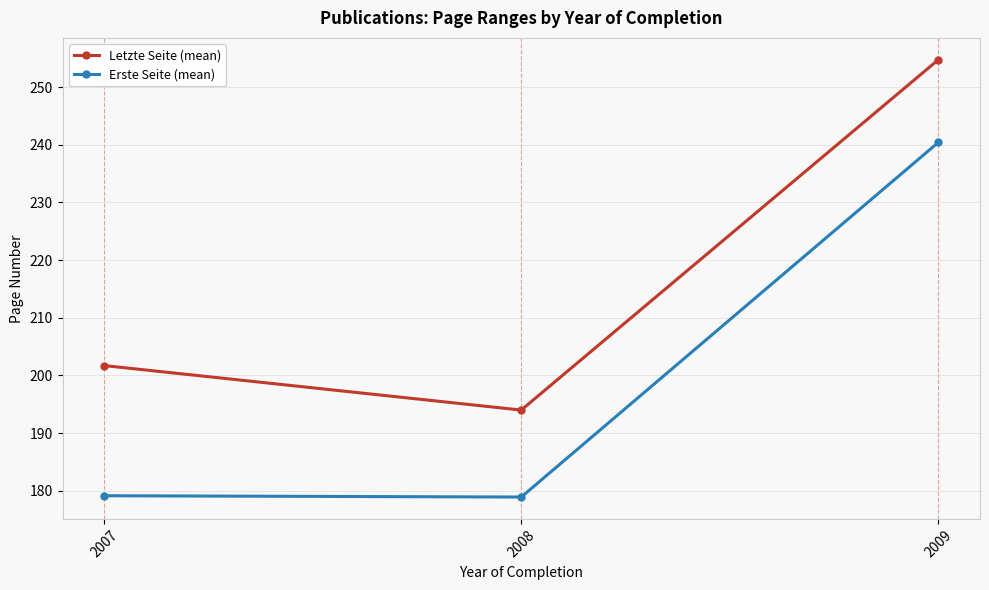

What is the highest value of the Letzte Seite (mean) series?

254.8